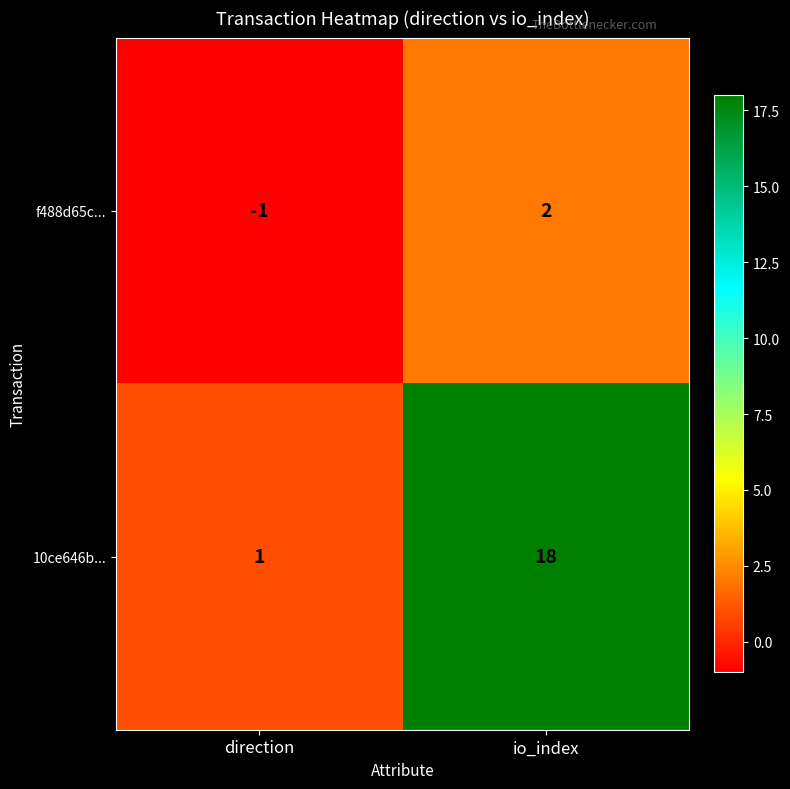

How many data points does each series have?

2